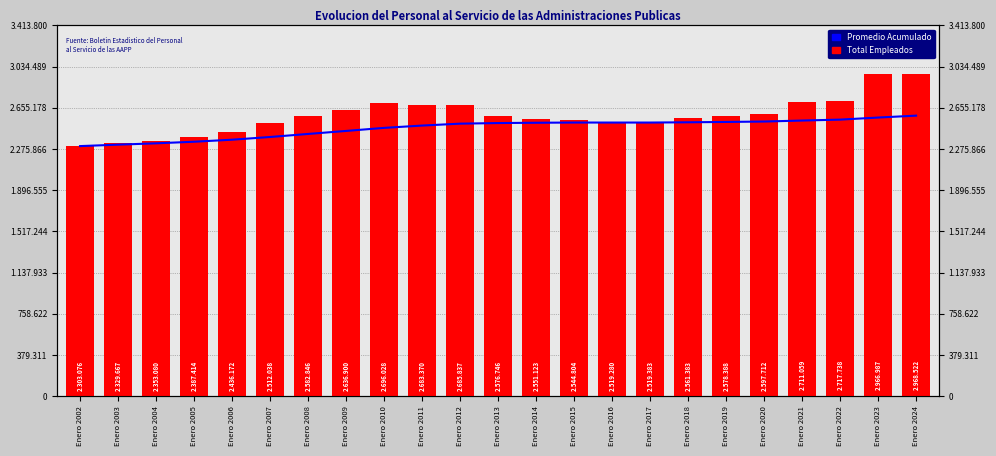

What is the value of the Total Empleados (personas) bar at the 2nd from the left?

2329667.0